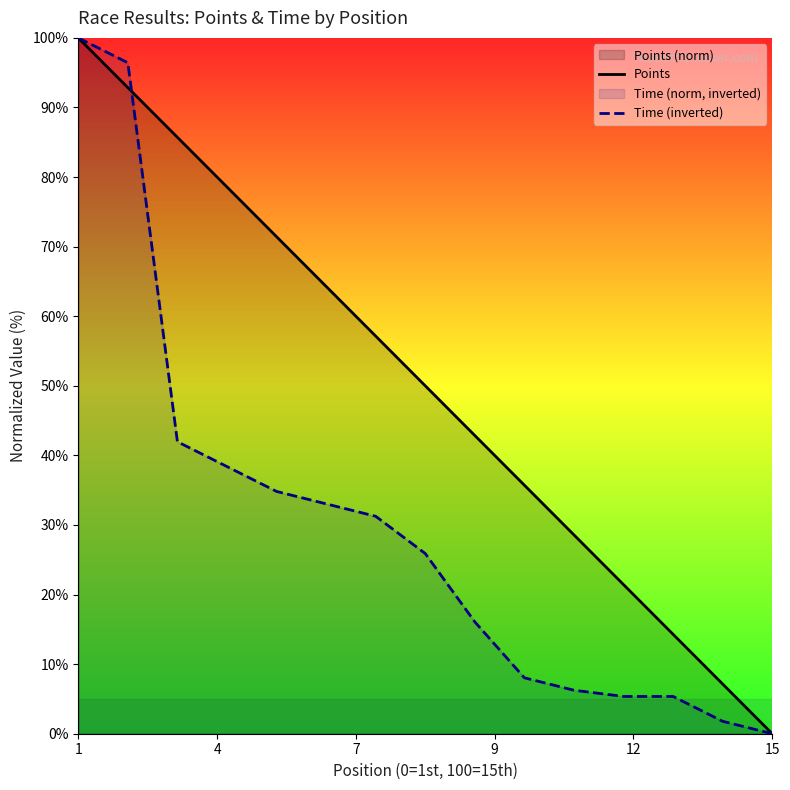

Which series has the largest range (max minus min)?

Points